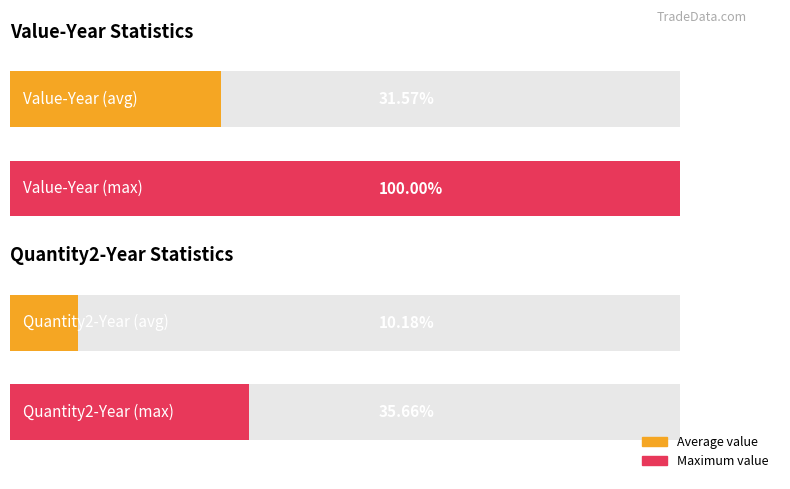

Which series has the widest spread of values?

Value-Year